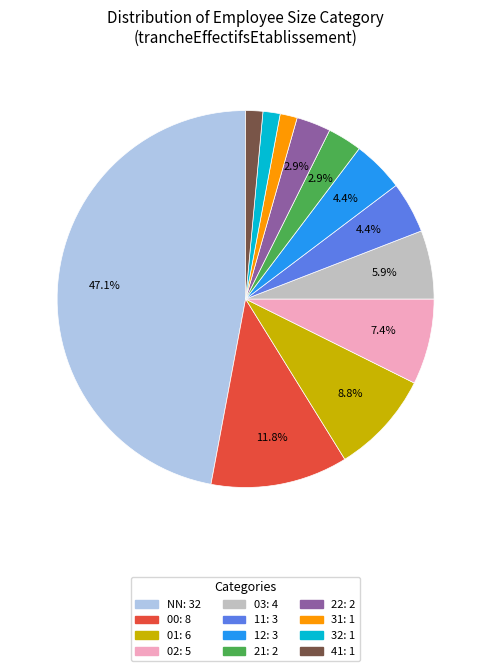

Which has a higher value, 01 or 02?

01